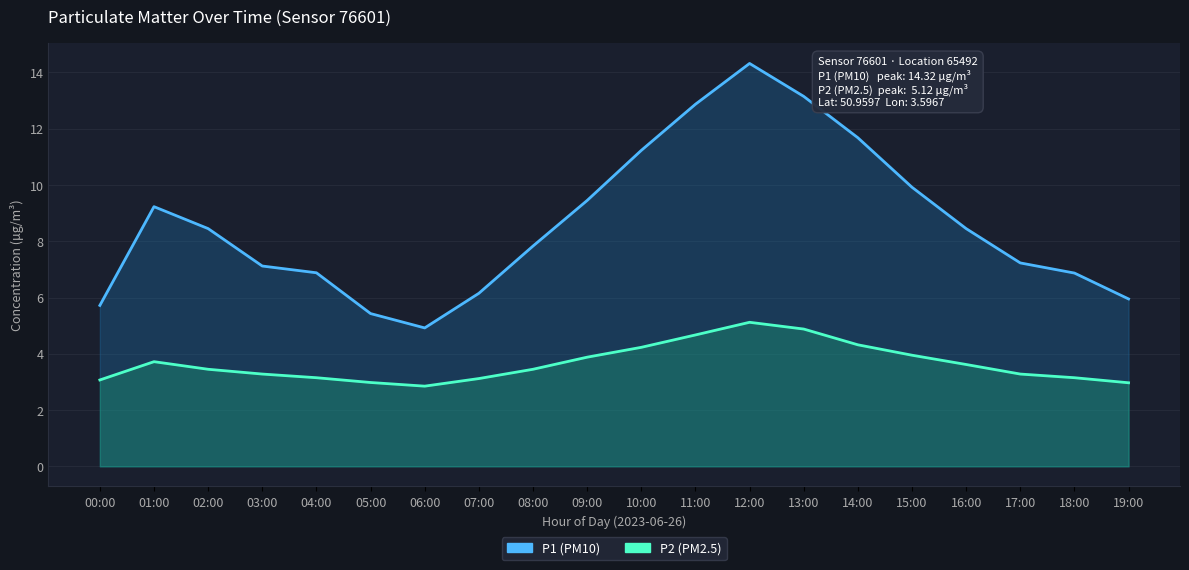

True or false: P2 has a value of 5.0 at 02:00.

False